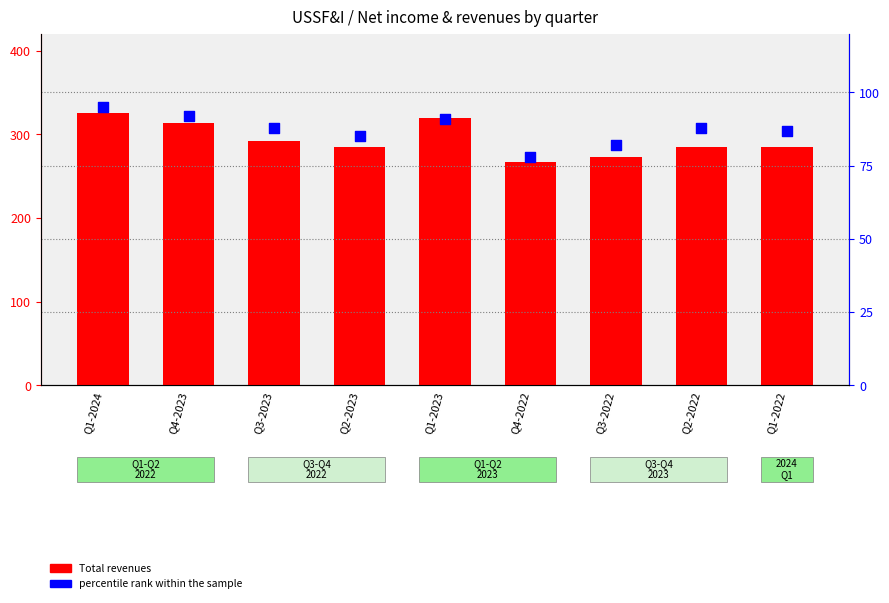

At how many categories does at least one series exceed 287?

4